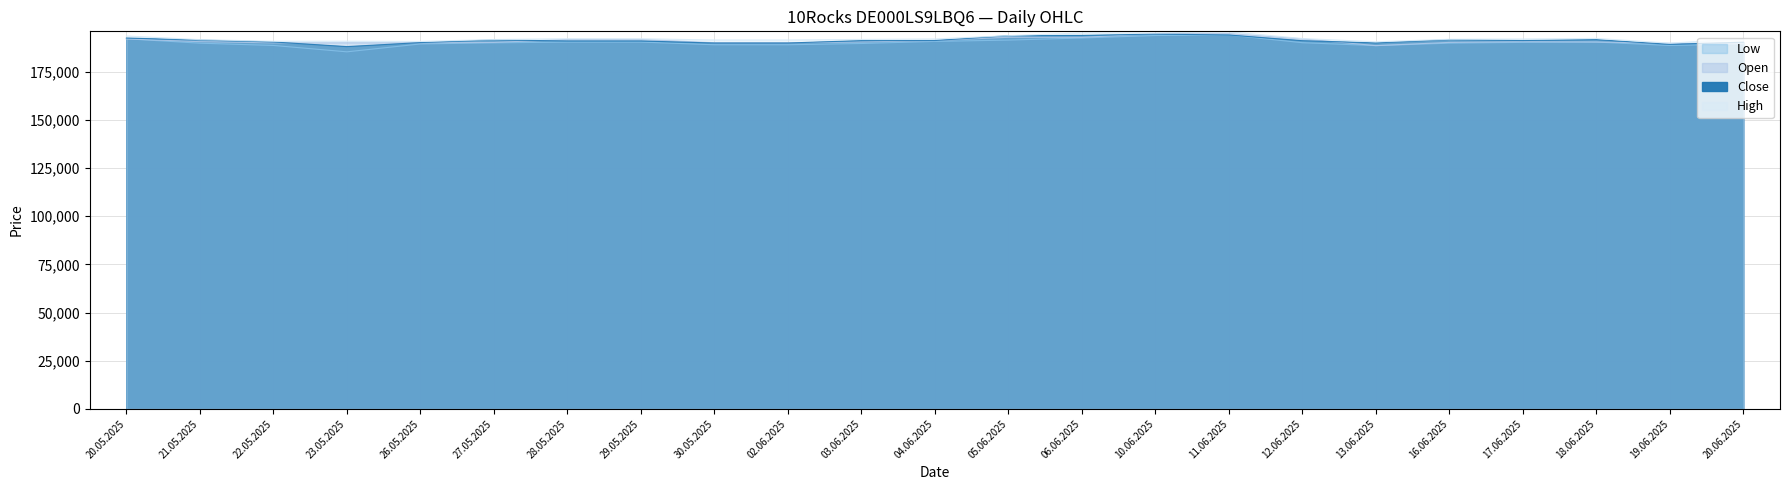

Reading left to right, extract all data points from this chart.

Close: 192459	191428	190422	188003	190099	191489	190939	190939	189874	189874	191120	191158	193686	193812	194509	194034	191077	189939	191574	191157	191633	189187	190301
Open: 192000	190562	189925	189968	189974	190187	191708	191708	190013	190013	190389	191172	192822	192817	194677	194739	192049	188512	190186	190539	190387	189719	189696
High: 193523	191613	190770	190806	190681	191672	192093	192093	191426	191426	191725	191966	193686	195085	195044	195736	192201	190490	191806	191937	192256	189794	192063
Low: 192062	189781	188609	185292	189384	189960	190353	190353	188969	188969	189621	190698	191384	192468	193766	194006	190034	188512	189790	190206	190357	188597	189416